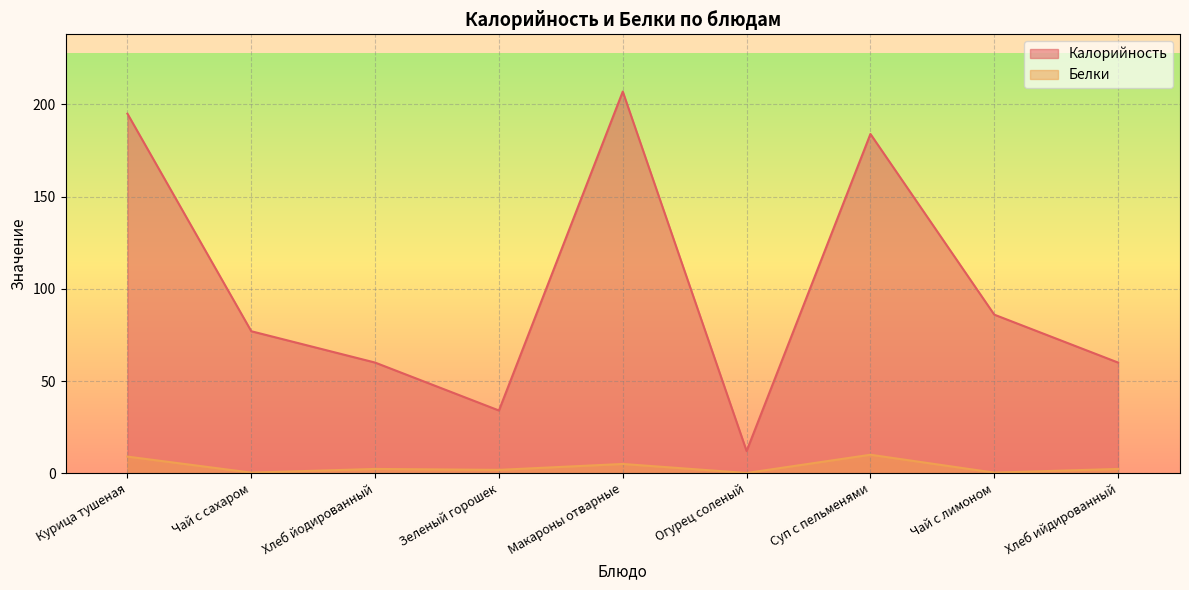

True or false: Калорийность and Белки intersect in this chart.

False